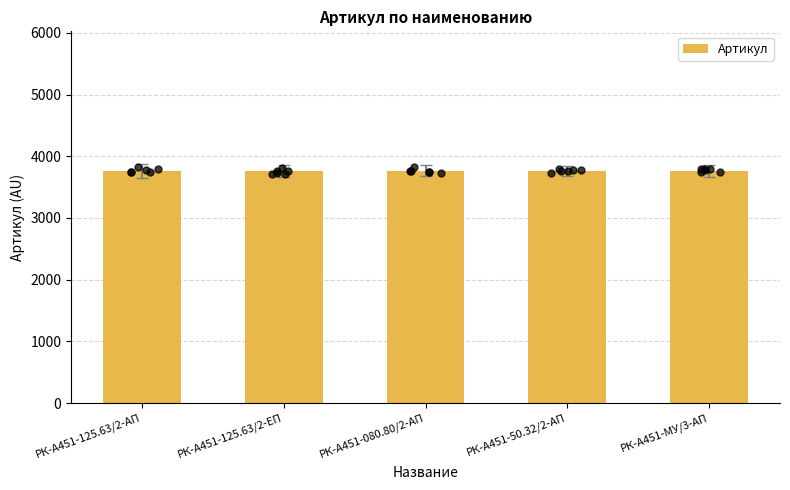

Between РК-А451-080.80/2-АП and РК-А451-50.32/2-АП, which is larger?

РК-А451-50.32/2-АП